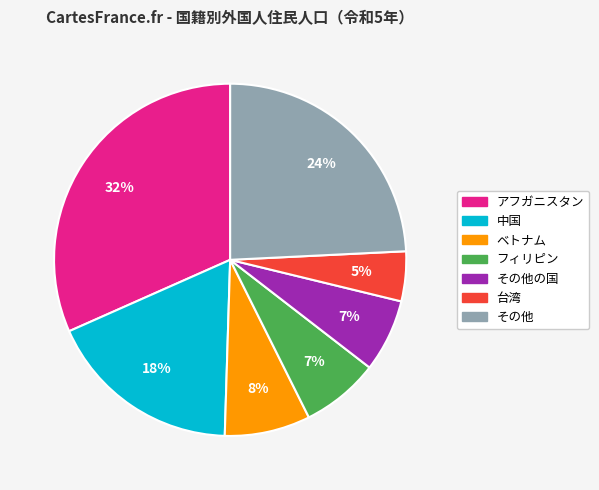

Does any single category account for the majority?

No